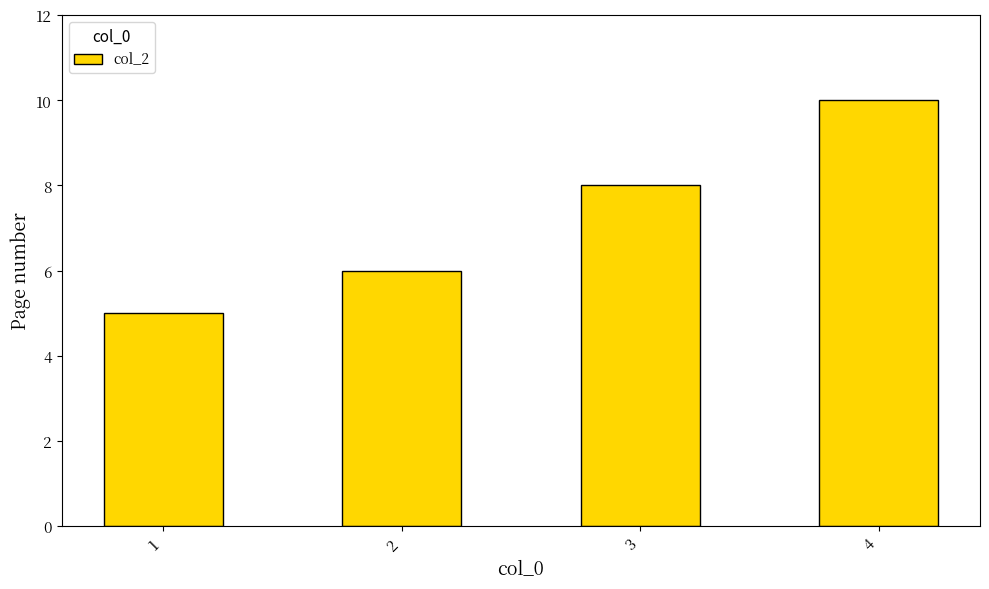

What is the change in value from 1 to 4?

+5